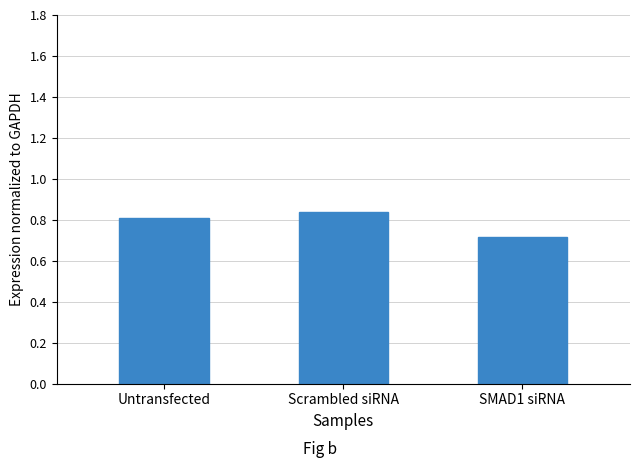

How many bars are there in total?

3